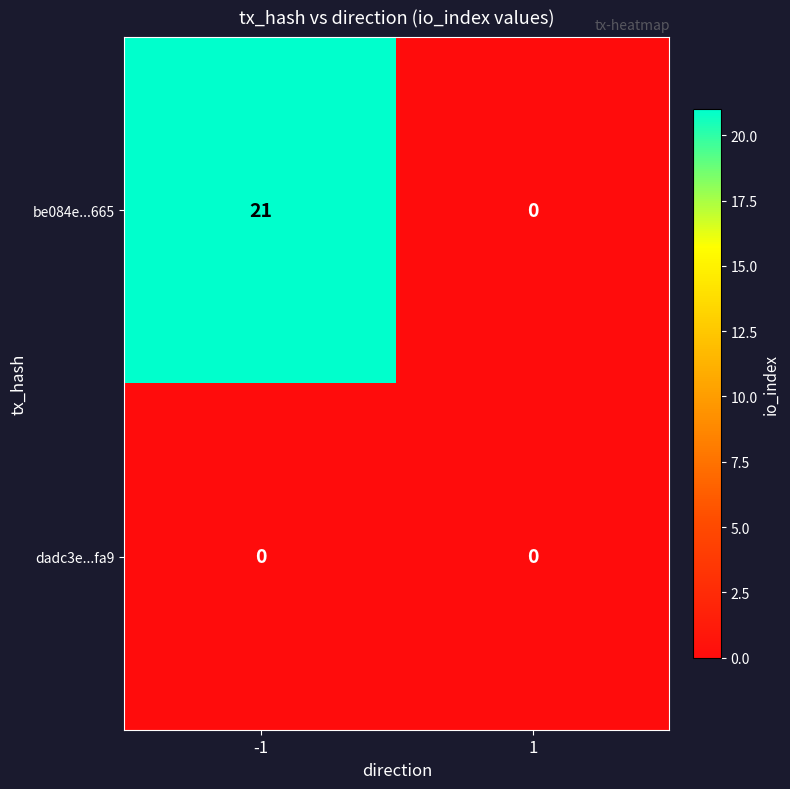

Which series has the largest range (max minus min)?

be084e...665